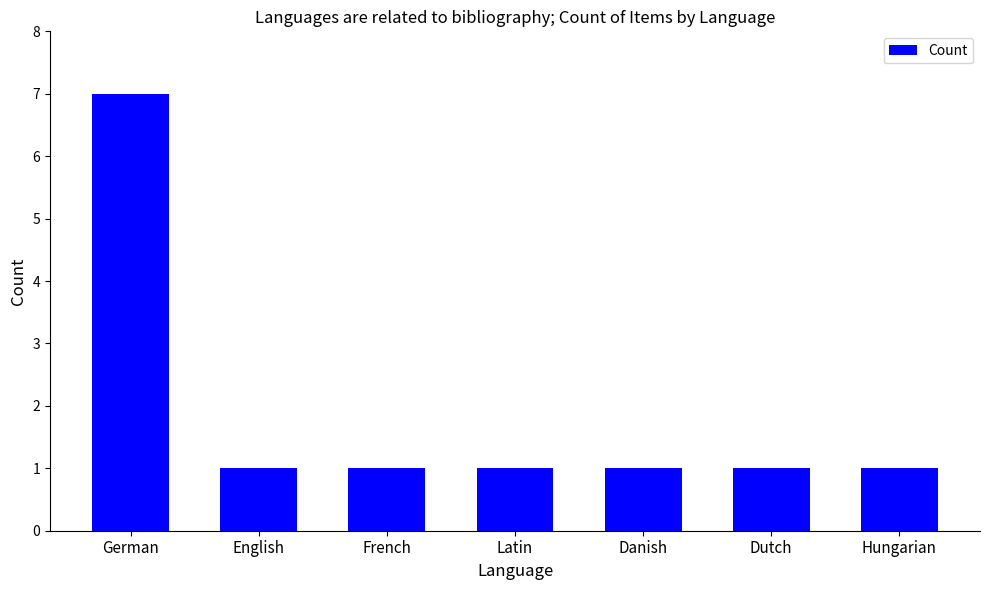

Which category has the highest value across all series?

German